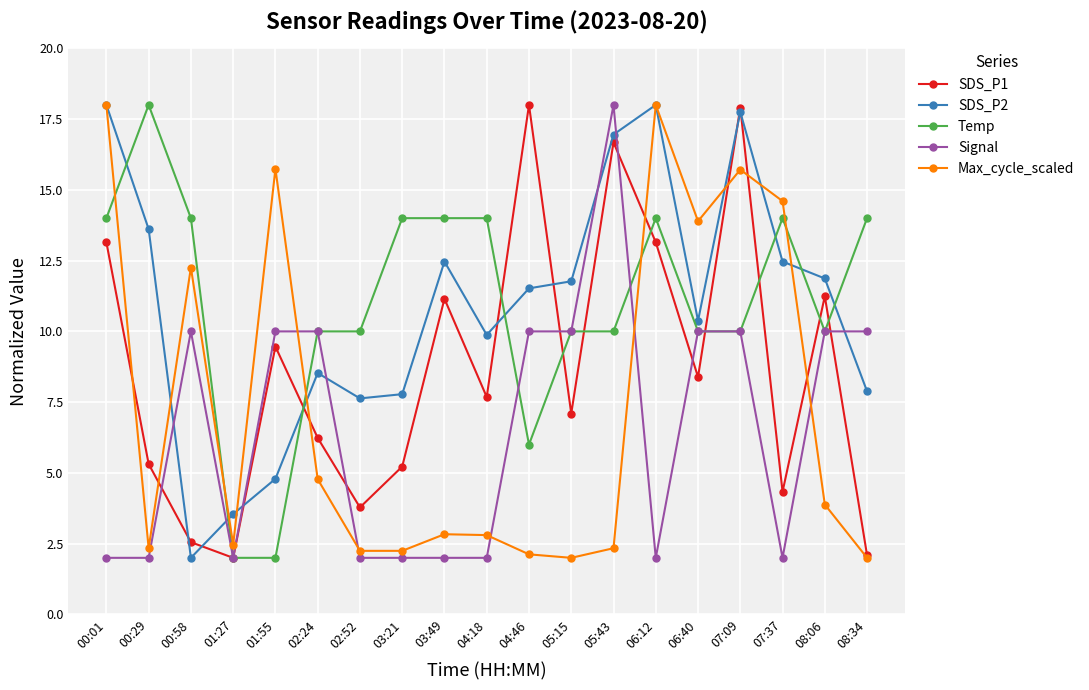

What is the greatest value displayed?

18.0